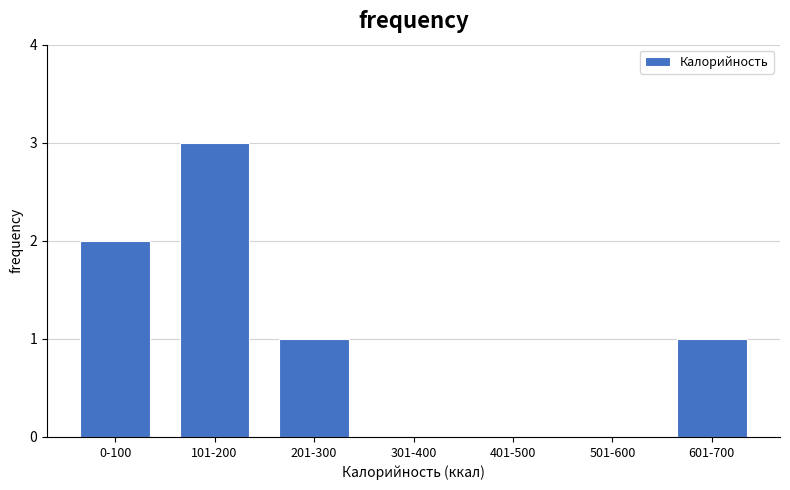

Reading right to left, what are all the values shown in this chart?

601-700=1	501-600=0	401-500=0	301-400=0	201-300=1	101-200=3	0-100=2